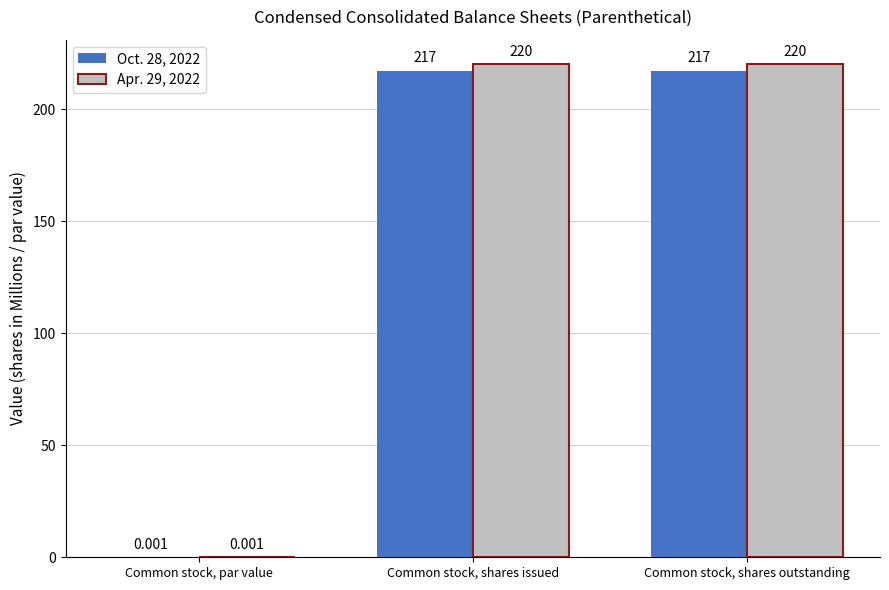

What is the label of the 3rd bar from the left?

Common stock, shares outstanding